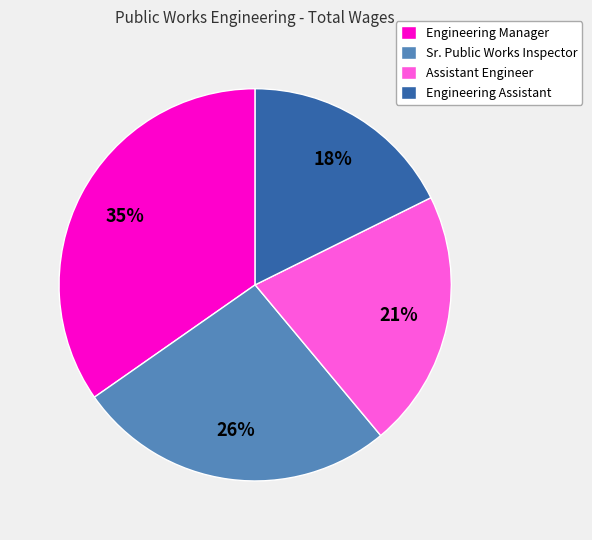

To the nearest percent, what is the combined percentage of Engineering Manager and Sr. Public Works Inspector?

61%